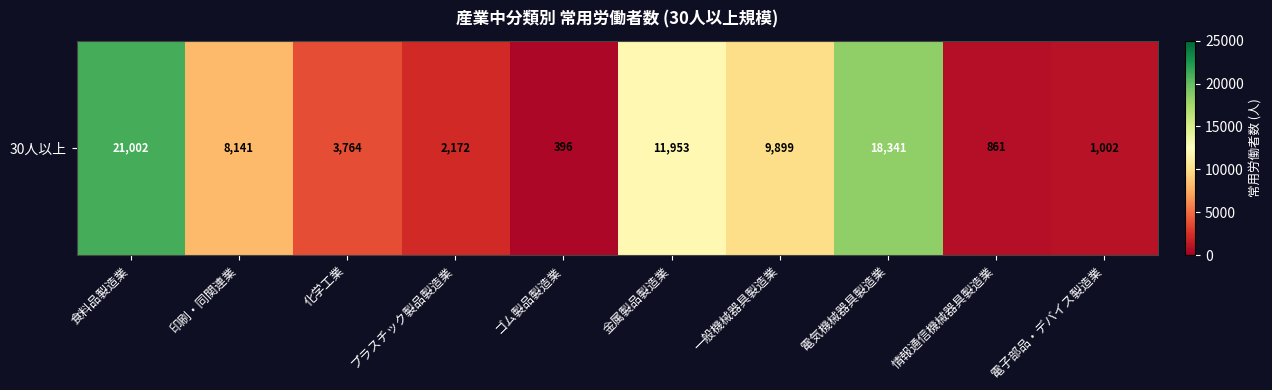

Reading left to right, extract all data points from this chart.

21002	8141	3764	2172	396	11953	9899	18341	861	1002